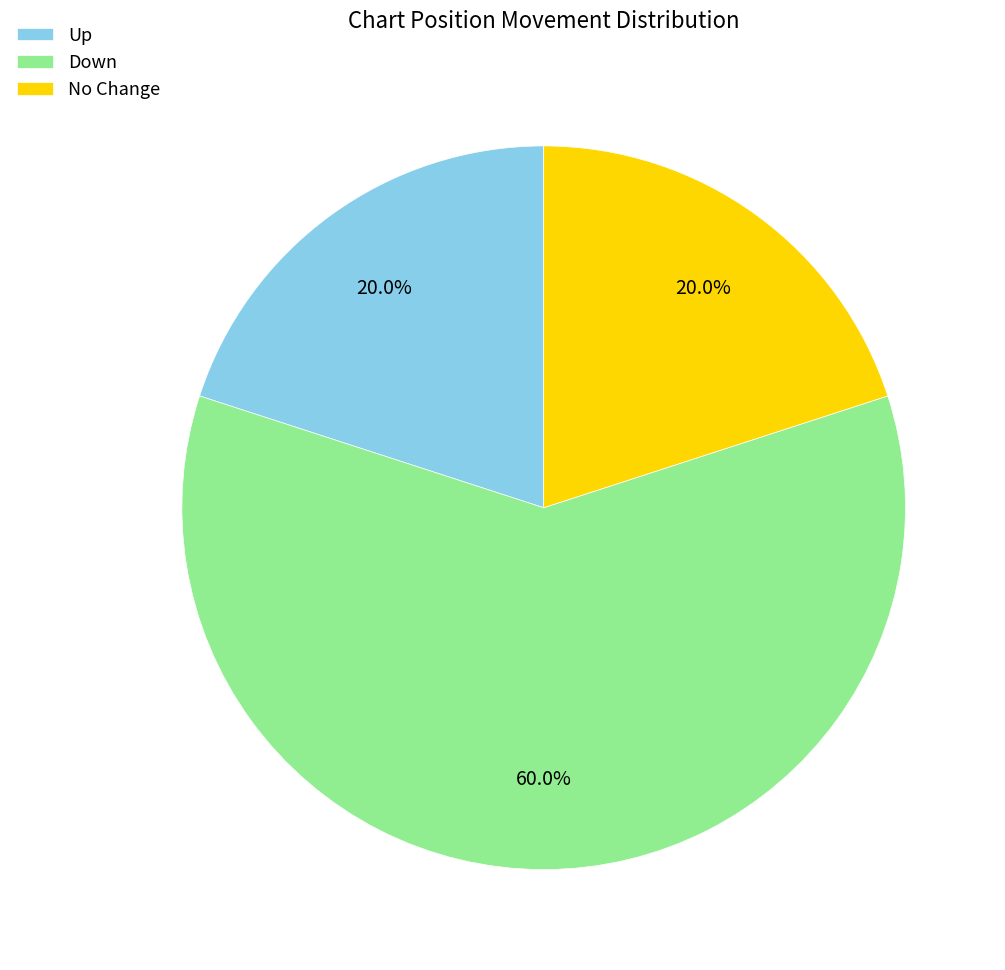

Which slice is the largest?

Down